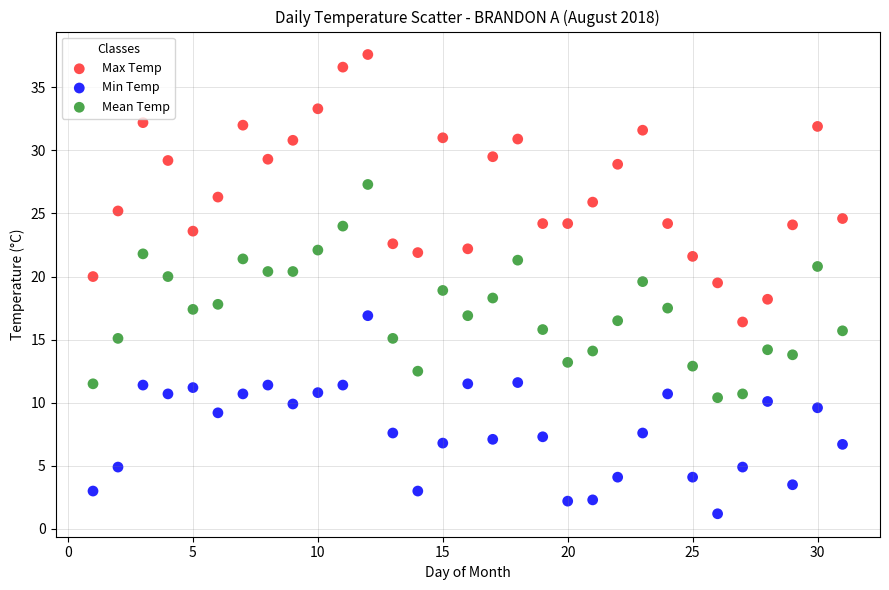

Which series has the widest spread of Y values?

Max Temp